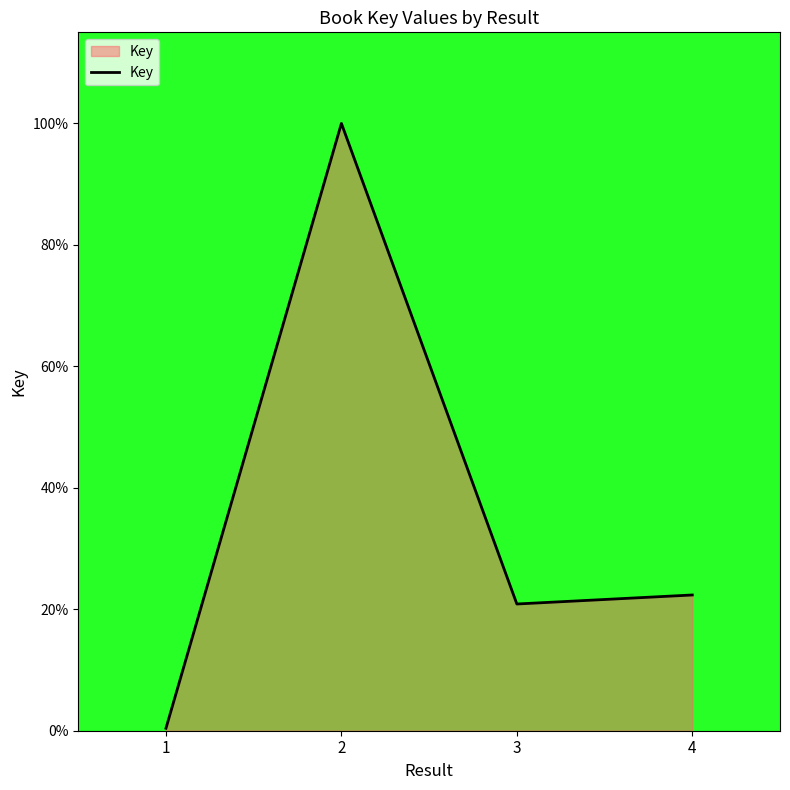

What is the change in value from 2 to 4?

-77.6